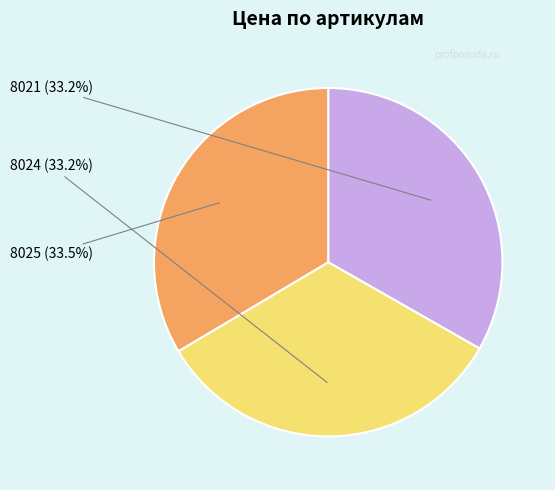

True or false: 8025 accounts for 34% of the total.

True